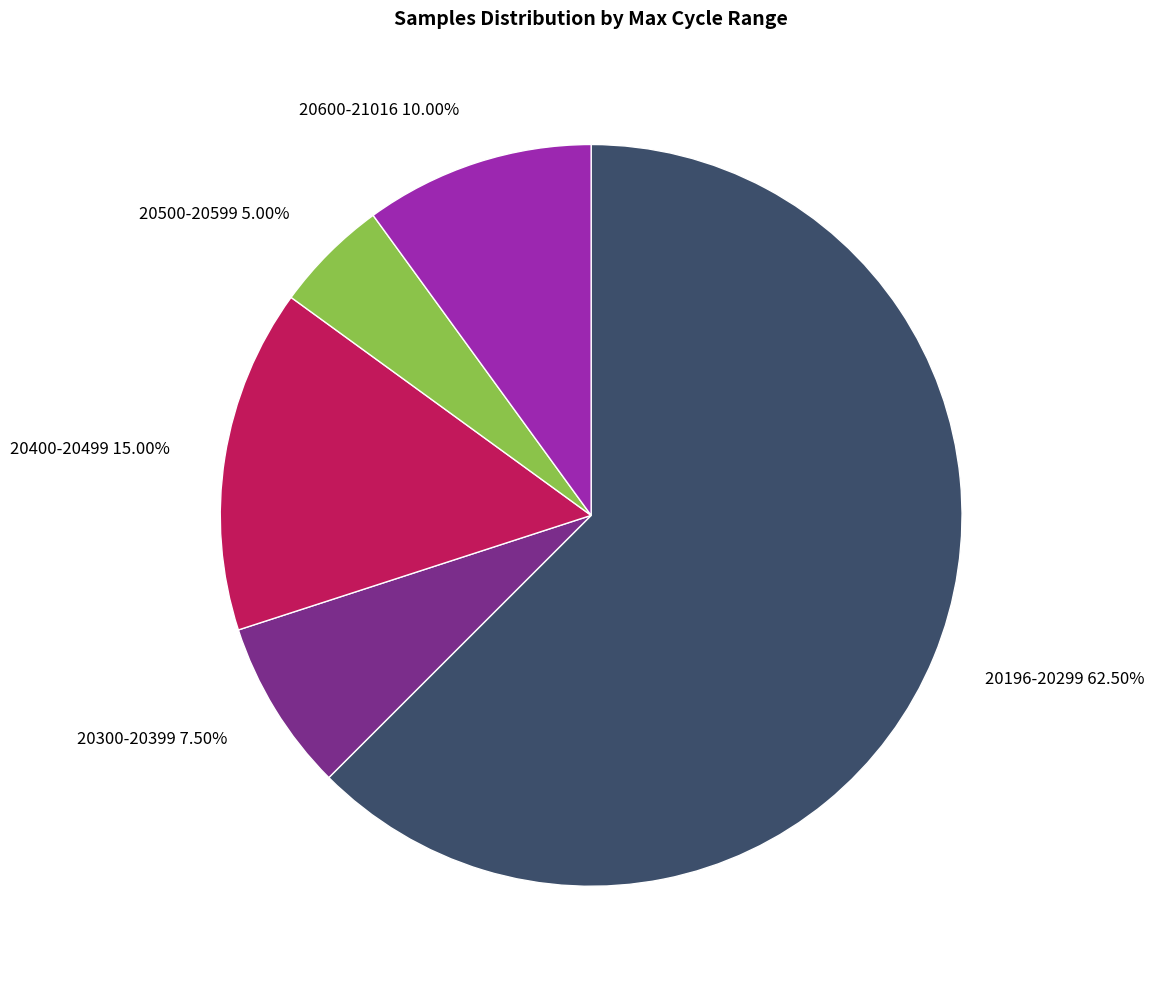

Does any single category account for the majority?

Yes